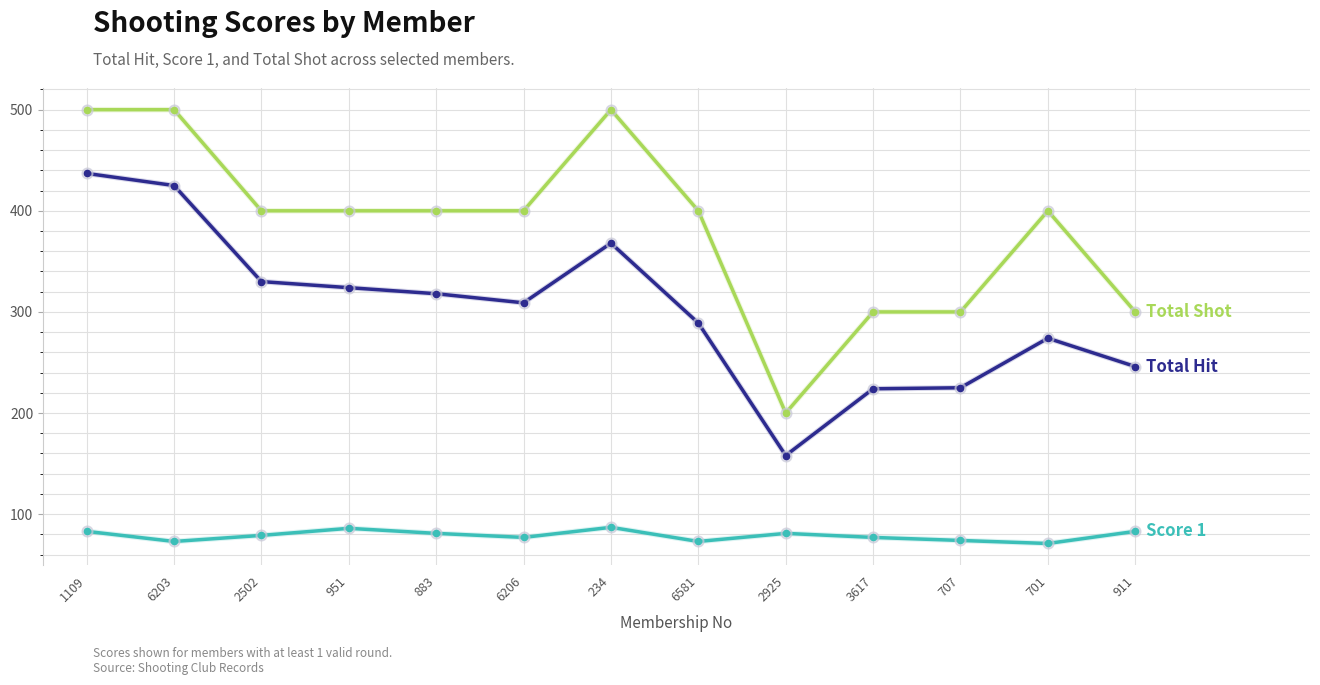

What is the total value across all series at 6581?

762